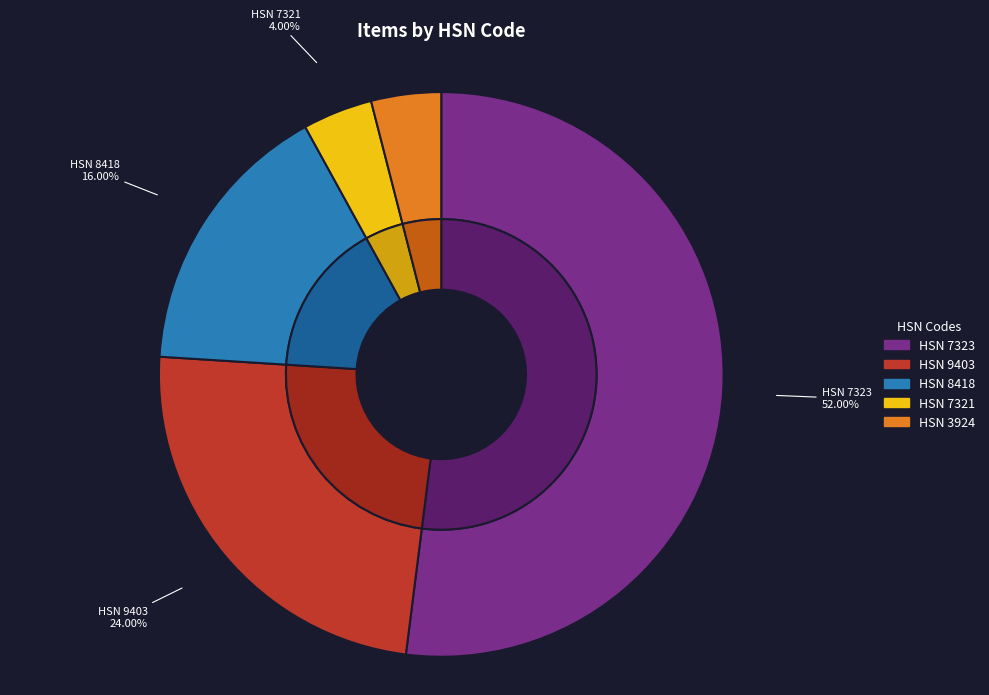

To the nearest percent, what percentage of the pie is 7323?

52%